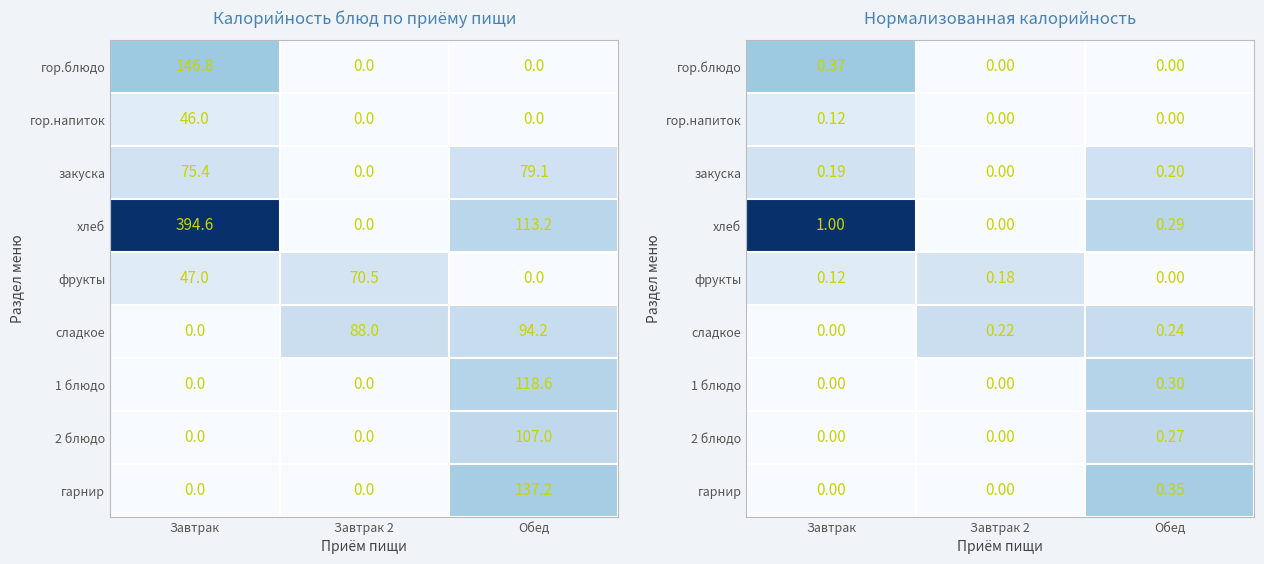

Between Завтрак 2 and Завтрак, which is larger?

Завтрак